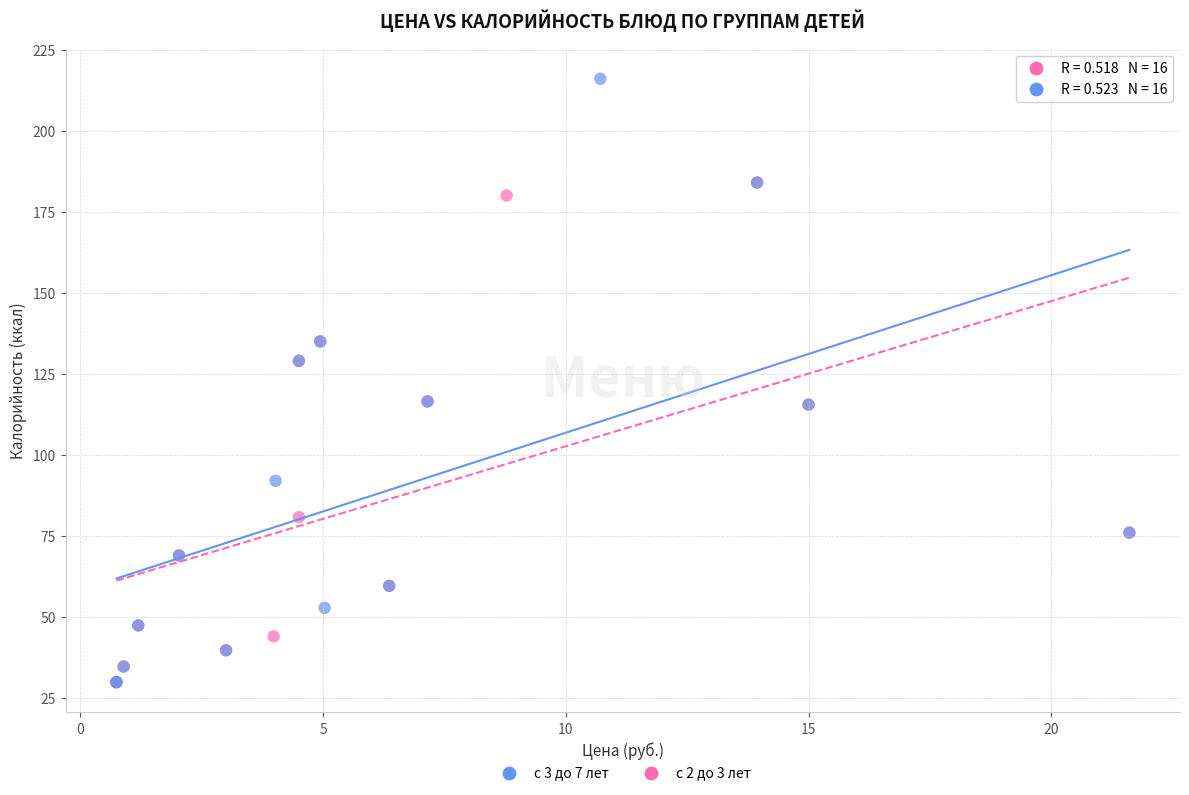

Which series contains the highest Y value?

с 3 до 7 лет